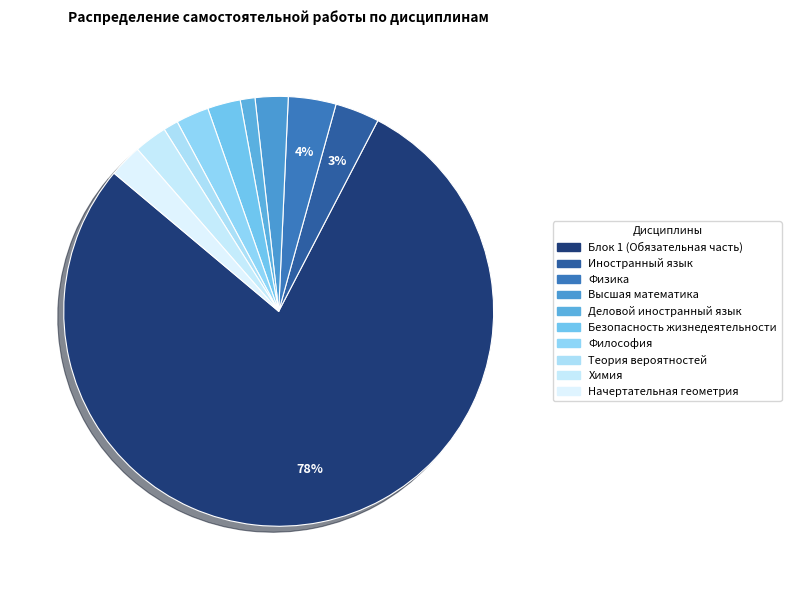

Do Деловой иностранный язык and Теория вероятностей together represent more than half of the pie?

No